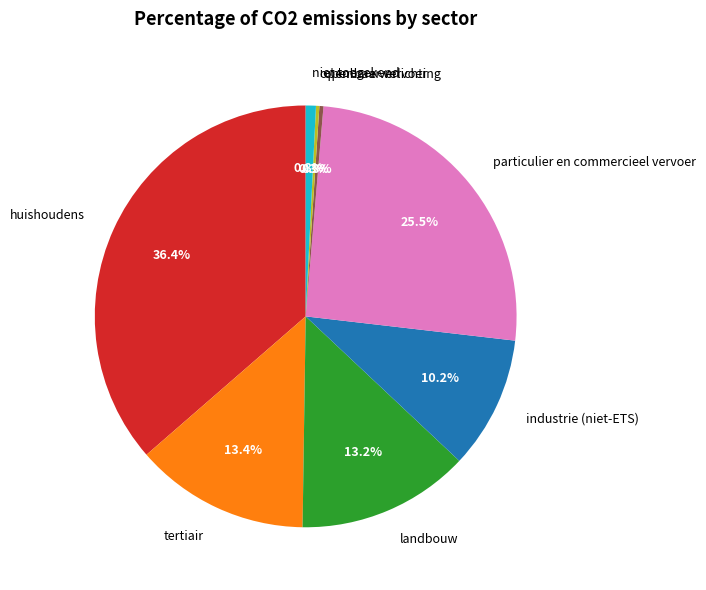

Is it true that particulier en commercieel vervoer is 38% of the pie?

False